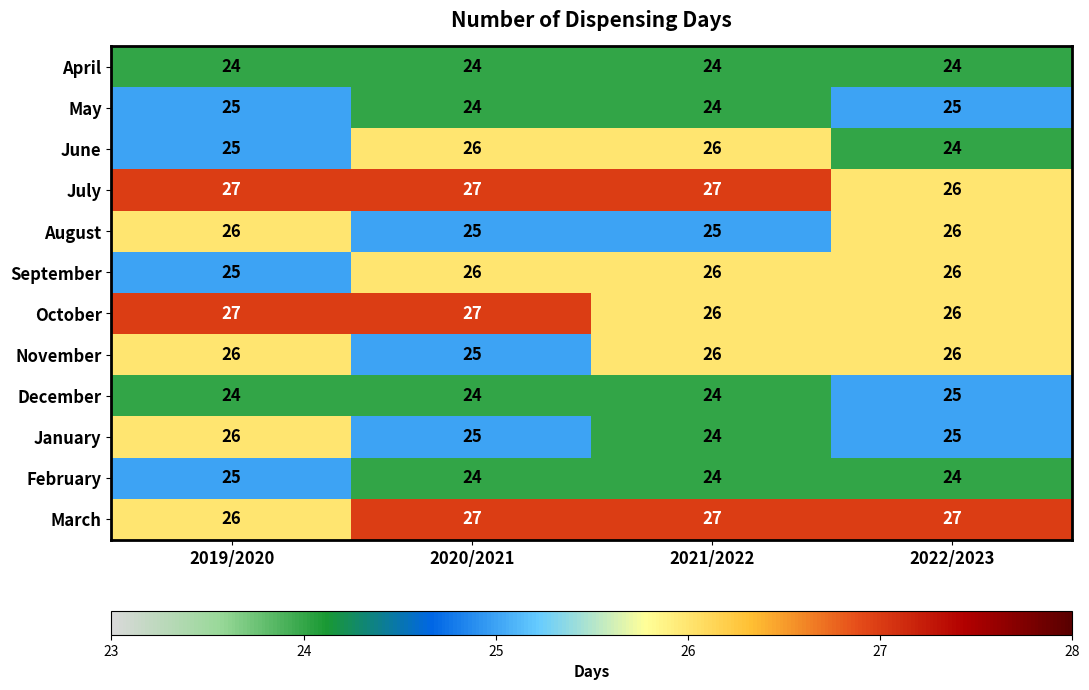

What is the total value across all series at 2019/2020?

306